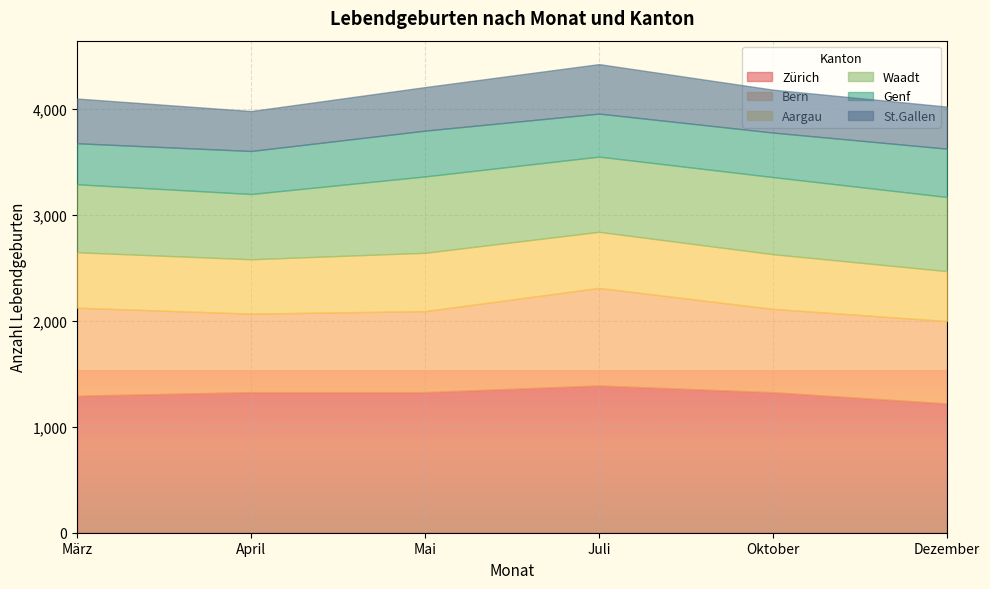

How many lines are shown in the chart?

6